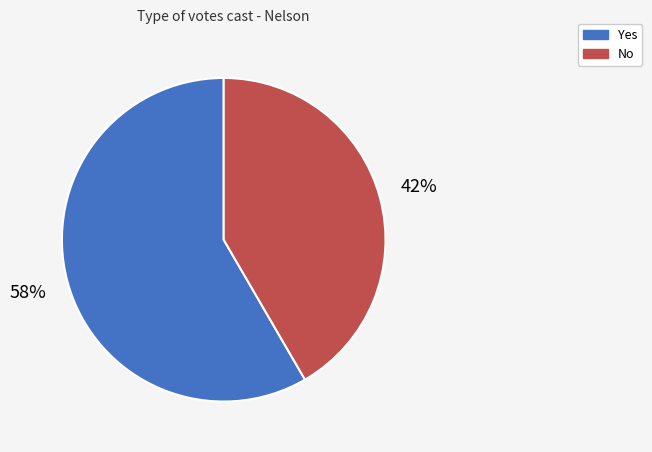

Is there any slice that represents more than half of the pie?

Yes